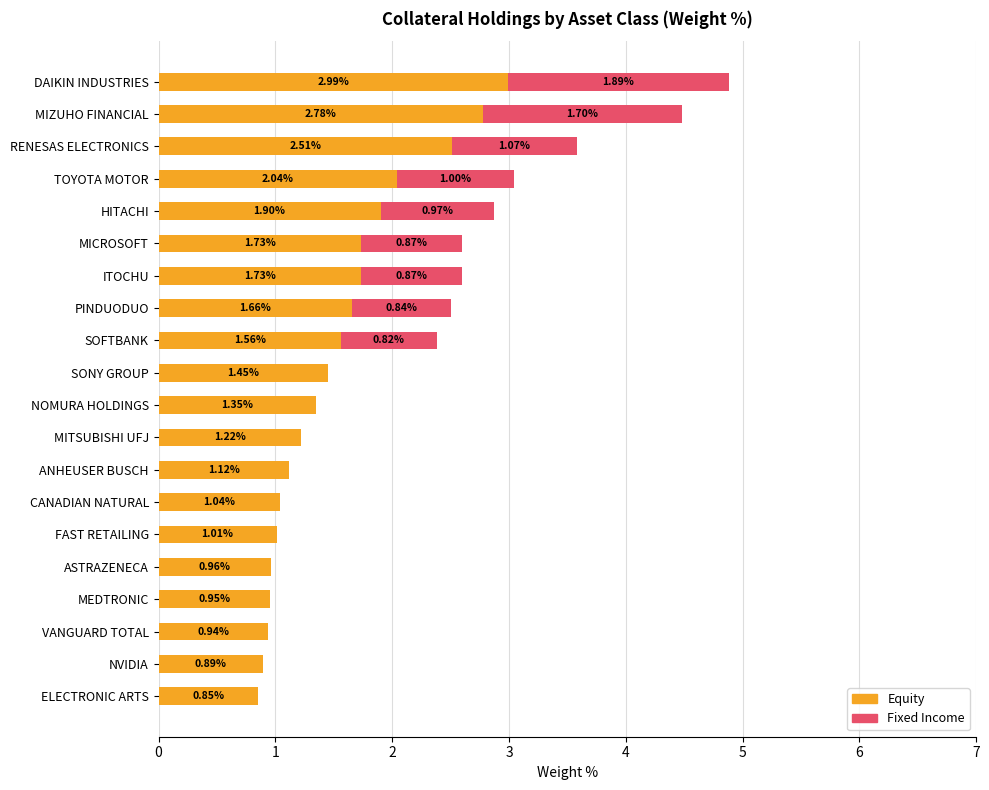

What is the sum of all Equity values?

30.7